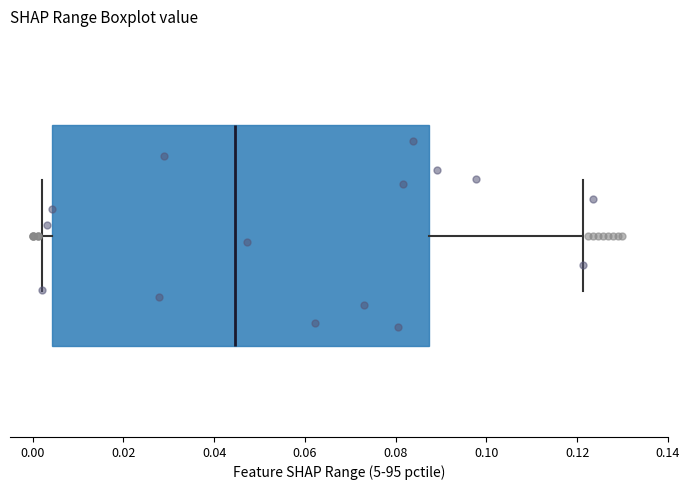

Transcribe this box plot: give where the median line is, the range the box spans, and where the two whiskers end, as read against the x-axis. The values are not printed on the chart, so give them approximately, as read against the axis.

median 0.044, box 0.004 to 0.088, whiskers 0.002 to 0.122